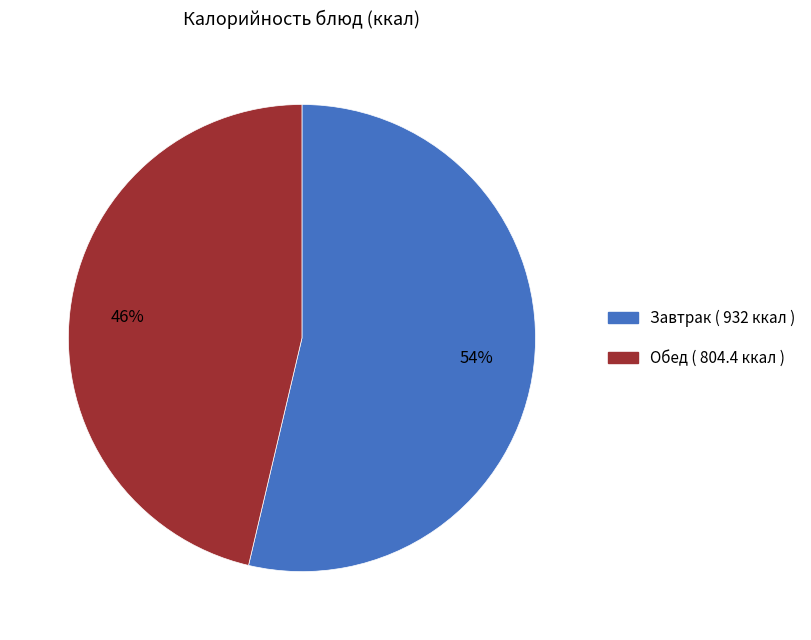

Does any single category account for the majority?

Yes